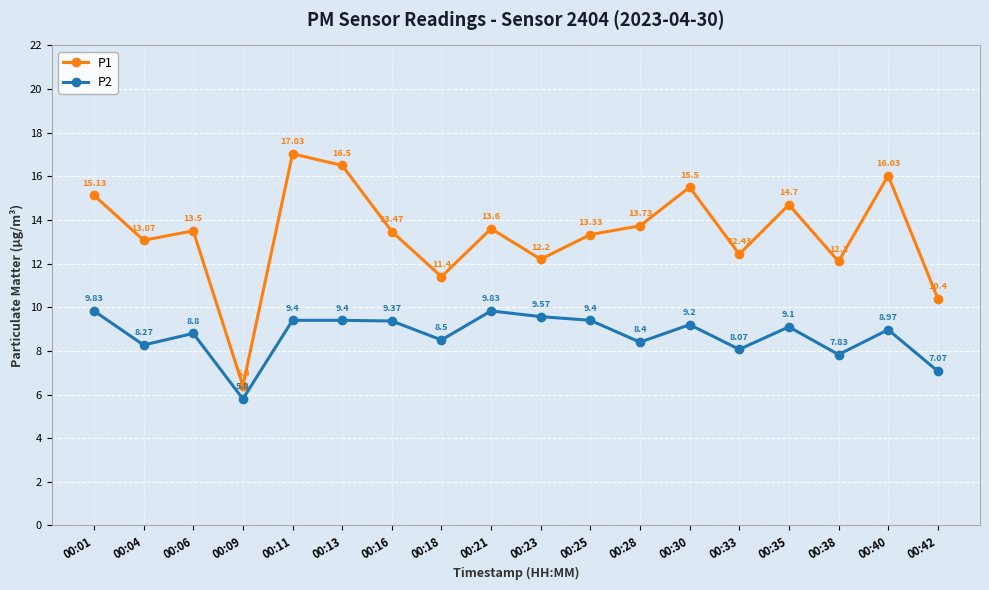

What is the average value of the P1 series?

13.4